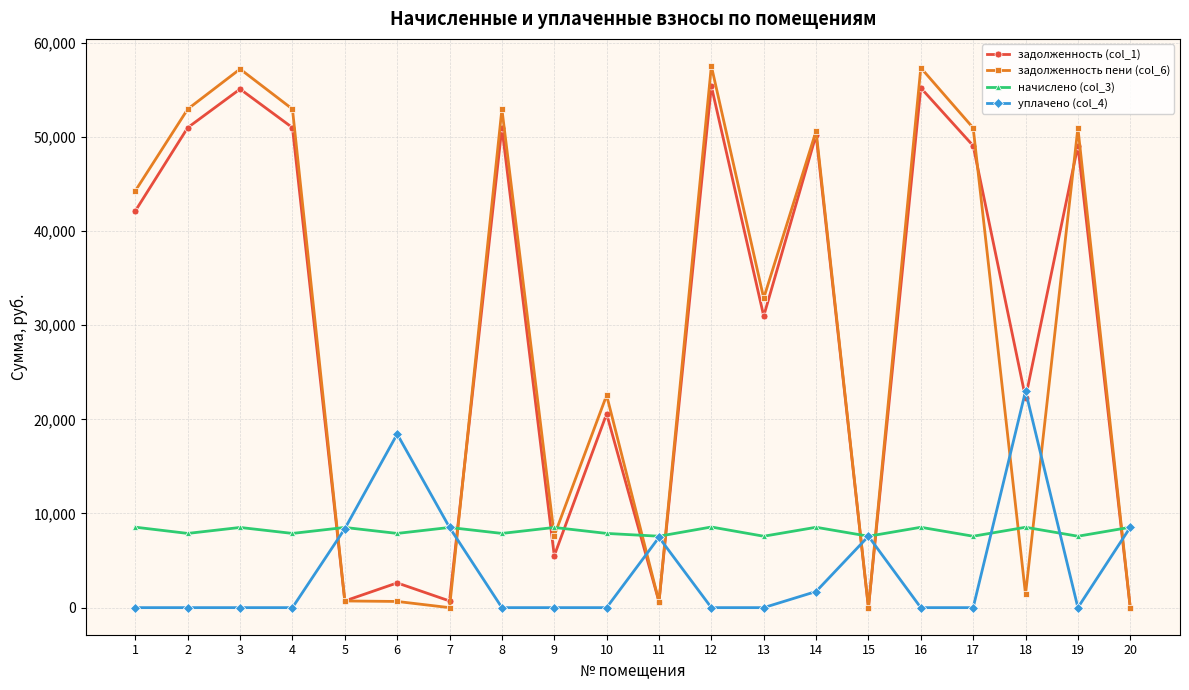

What is the average value of the задолженность (col_1) series?

29651.6